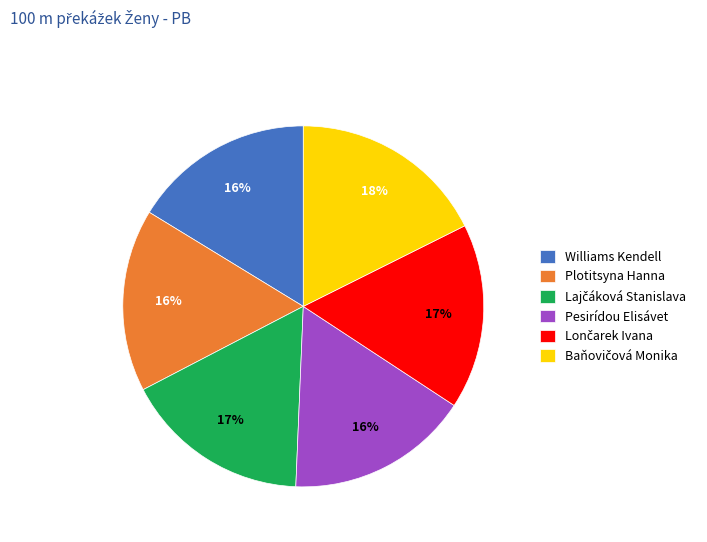

Is it true that Plotitsyna Hanna is 7% of the pie?

False